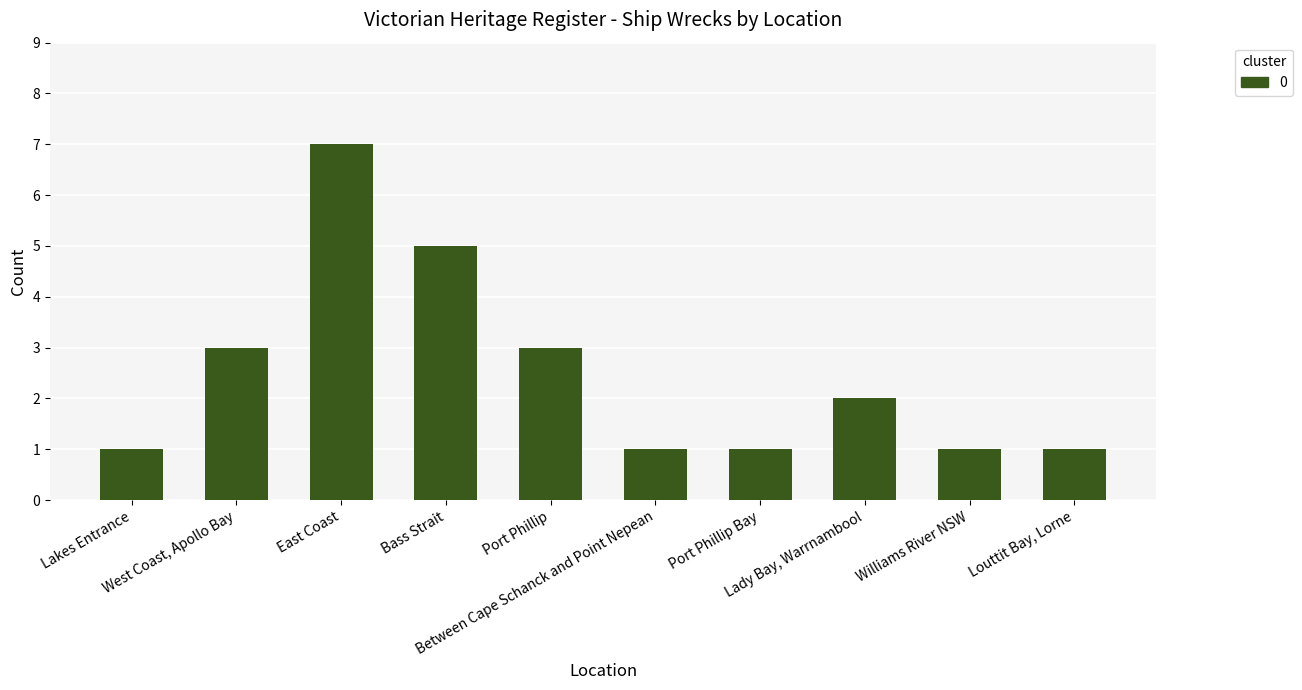

True or false: the data shows 5 at Port Phillip.

False